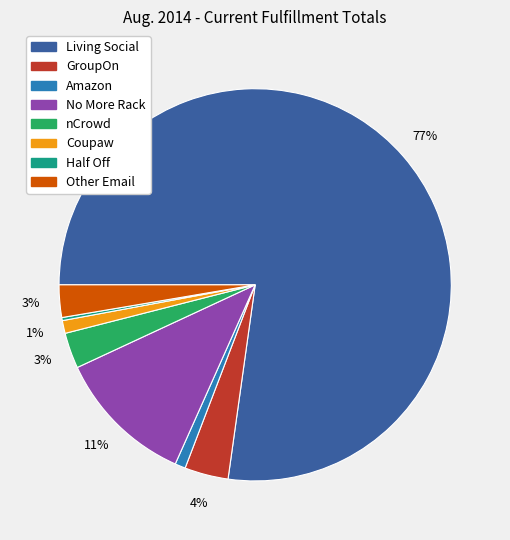

Which category accounts for the majority?

Living Social